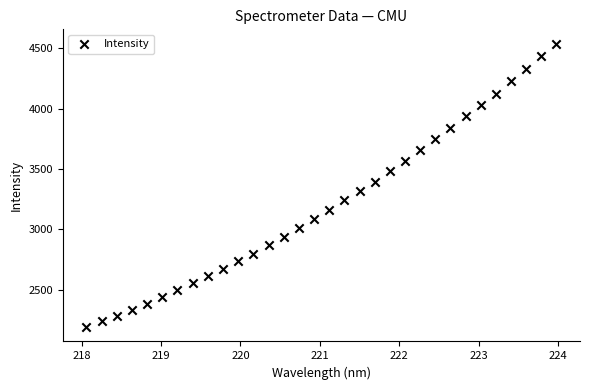

What is the range of X values (max minus min)?

5.9